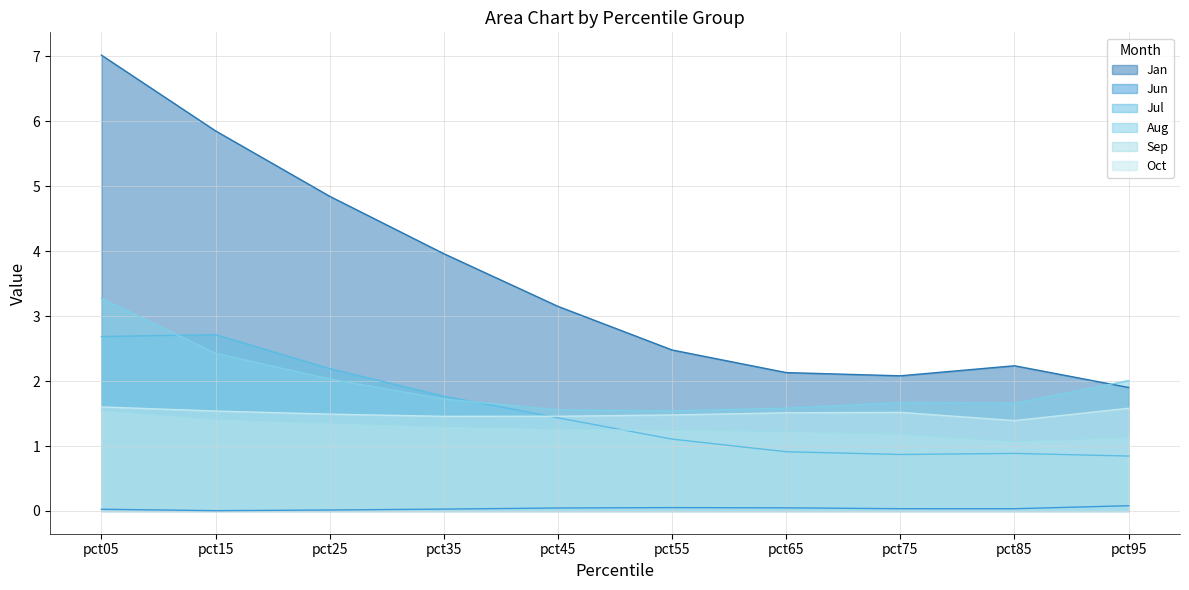

Where is the first local minimum for Jan?

pct75